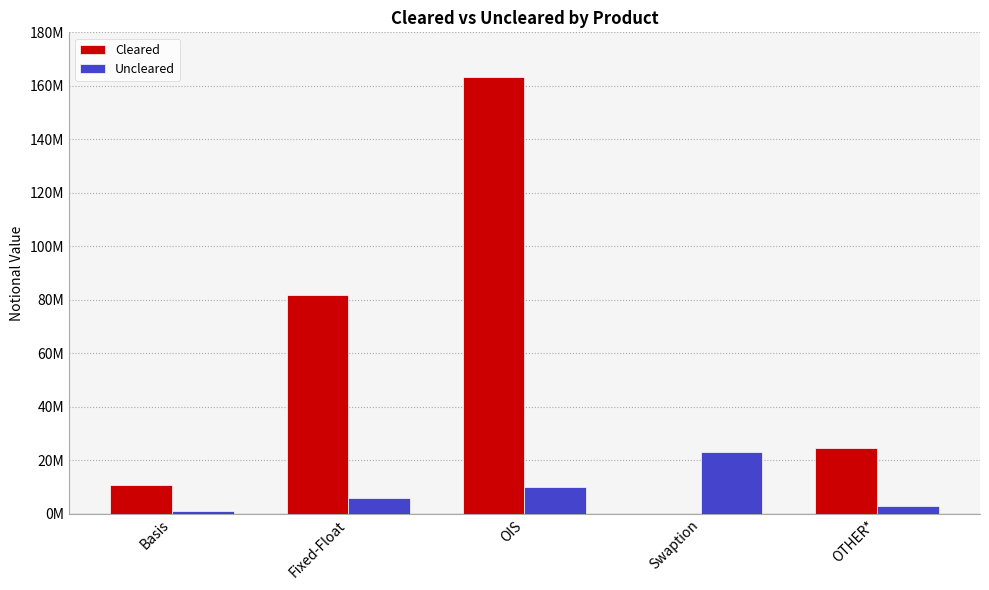

Read the Uncleared value at OIS.

10032703